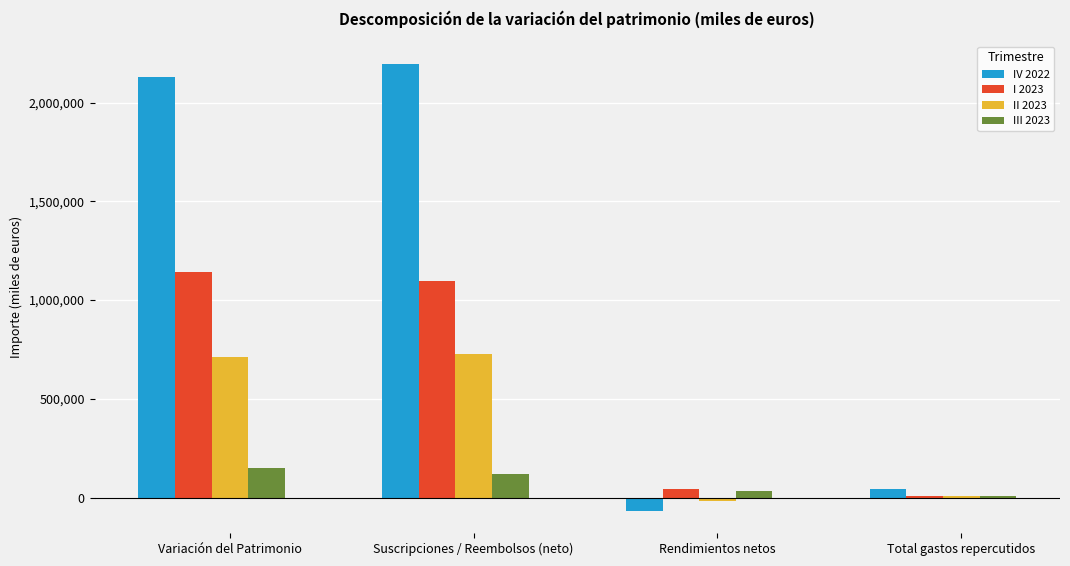

The value of IV 2022 at Suscripciones / Reembolsos (neto) is 3659752. True or false?

False